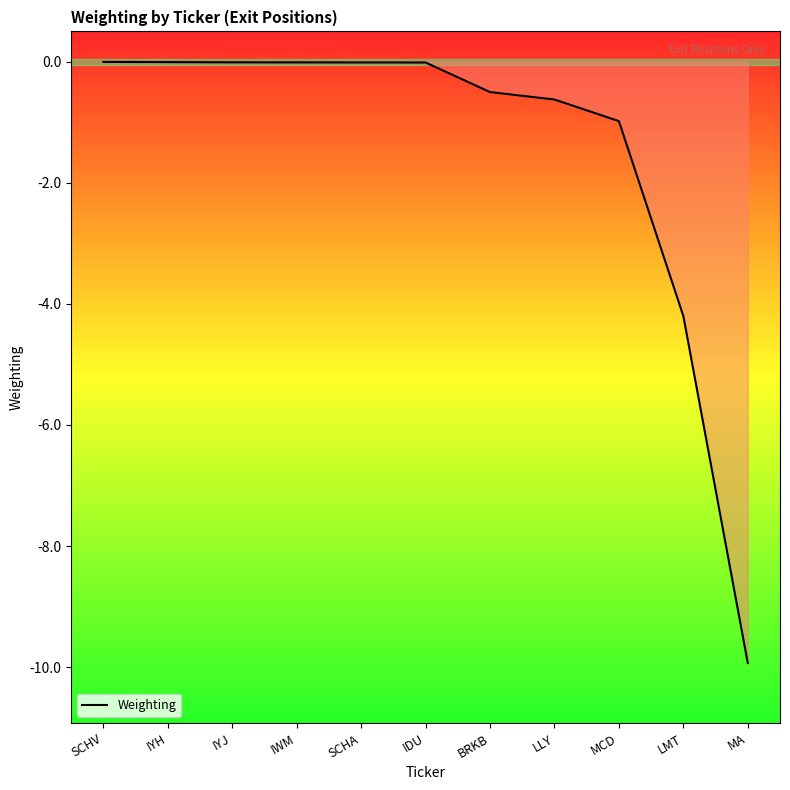

Which has a higher value, LMT or IDU?

IDU